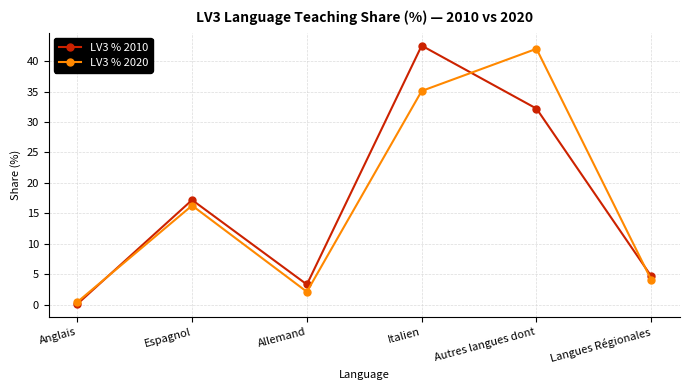

Read the LV3 % 2010 value at Autres langues dont.

32.2